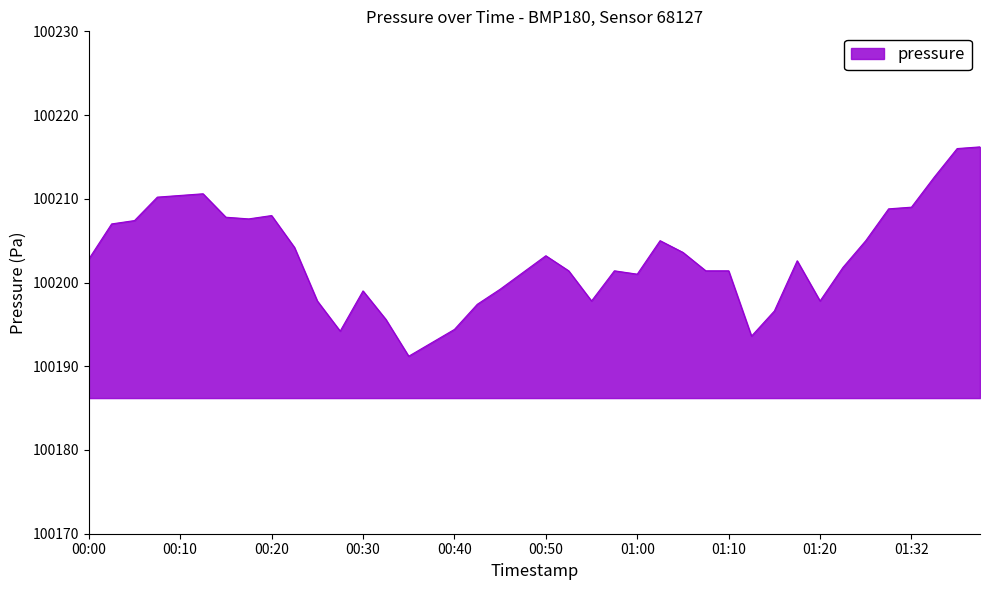

What is the smallest value displayed?

100191.2